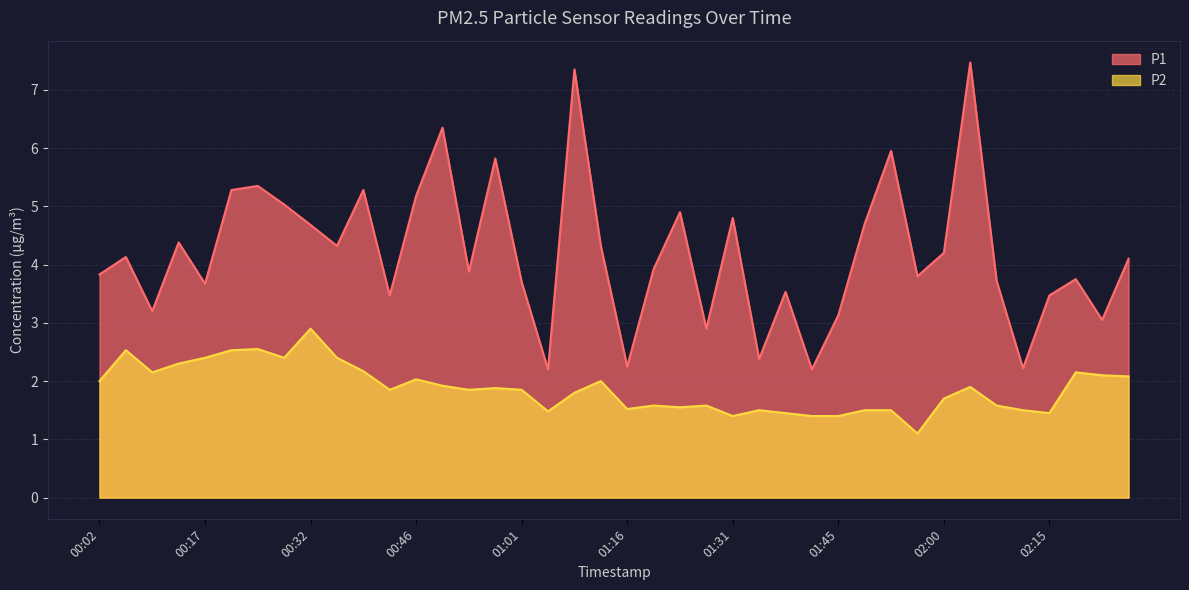

Rank the series by their maximum value, from lowest to highest.

P2, P1